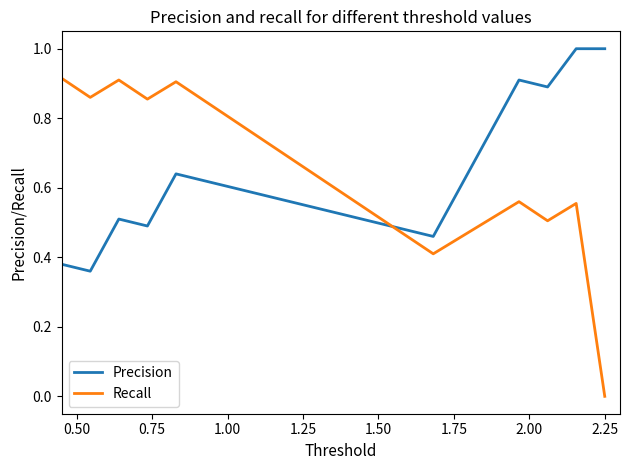

True or false: Recall and Precision cross at least once.

True